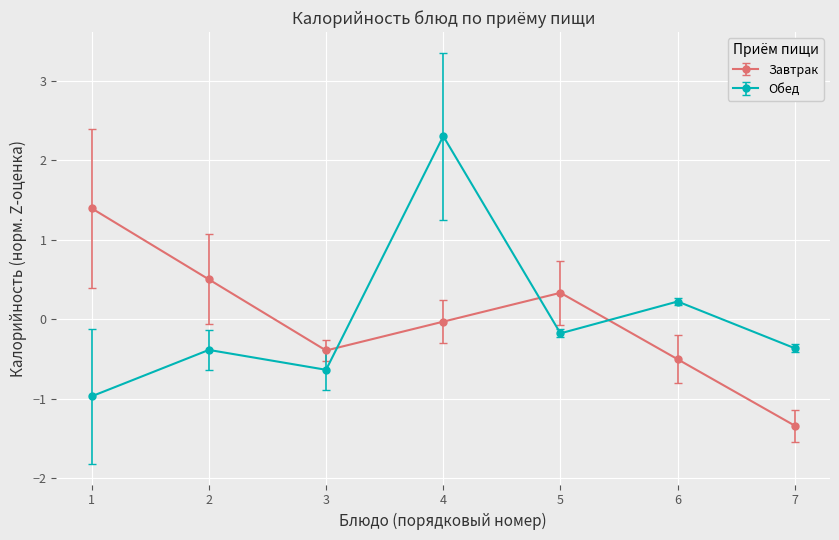

In Обед, how many points are higher than both neighbors (excluding endpoints)?

3